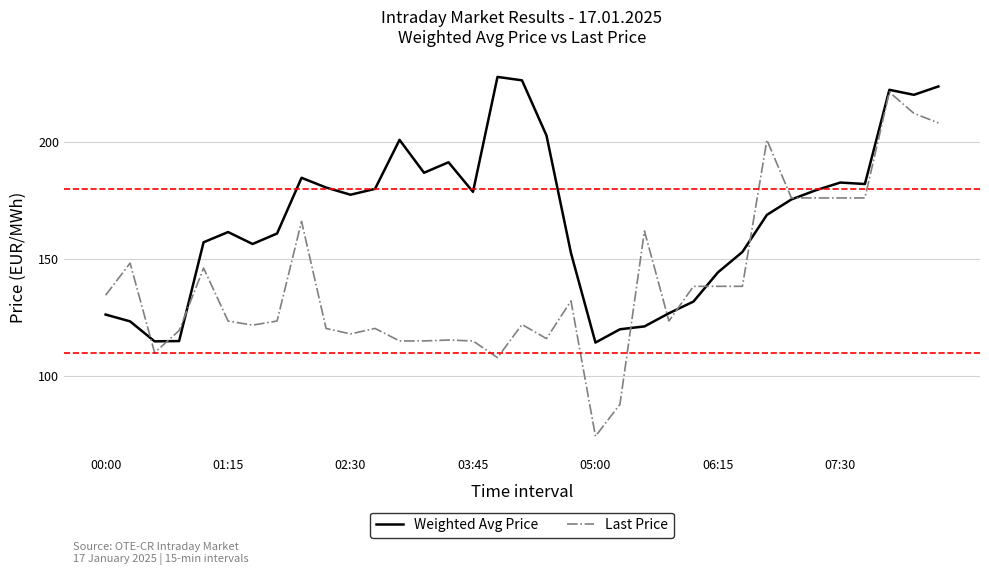

Which series has the largest range (max minus min)?

Last Price